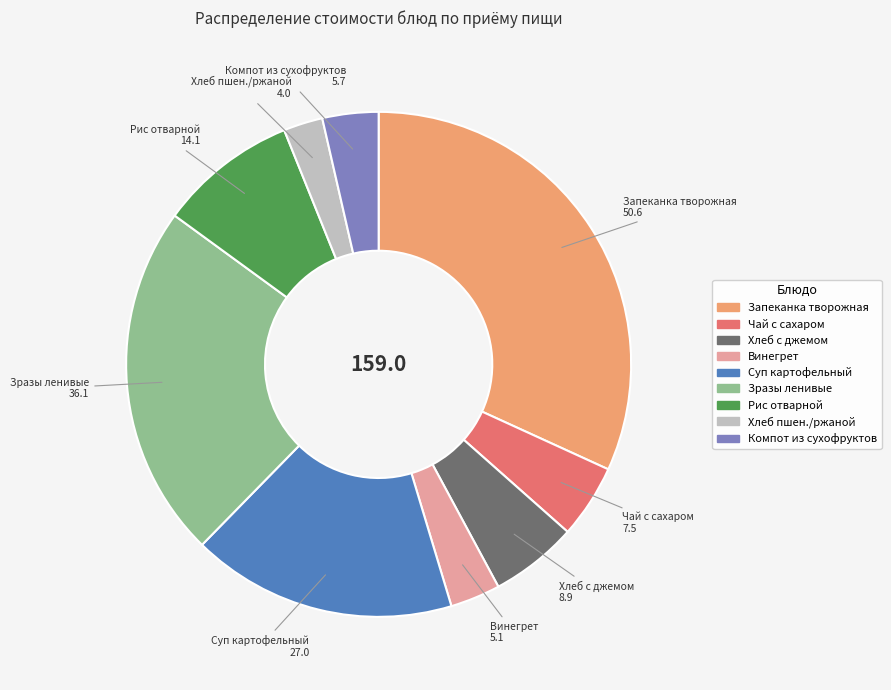

Is there any slice that represents more than half of the pie?

No